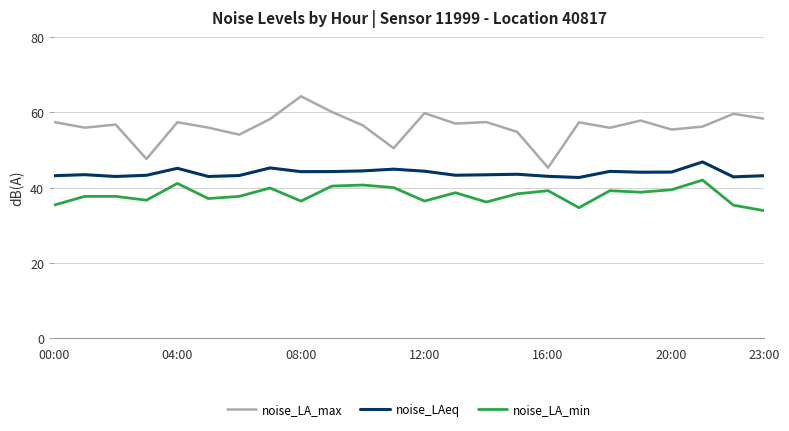

At how many categories does at least one series exceed 64?

1